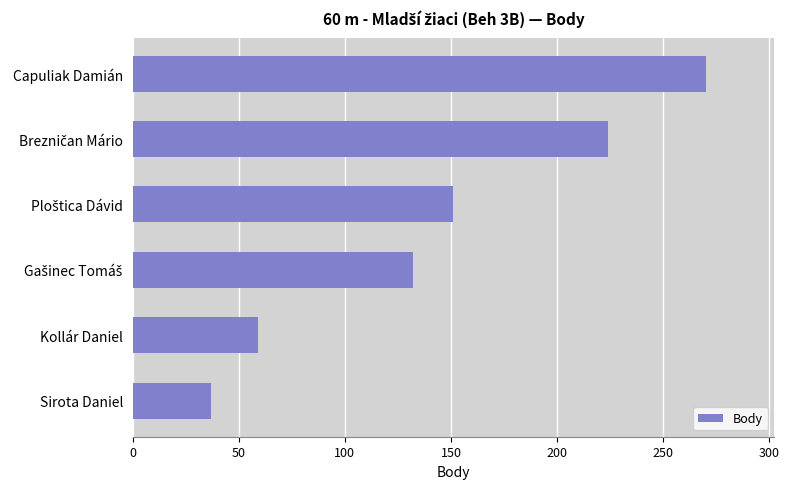

Read the value at Capuliak Damián, to the nearest 5.

270